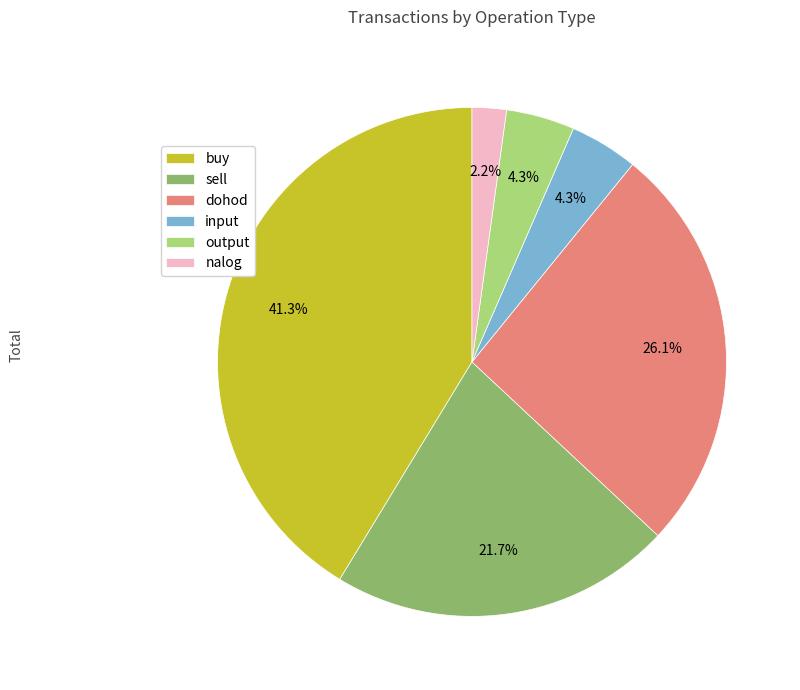

Is it true that sell is 22% of the pie?

True